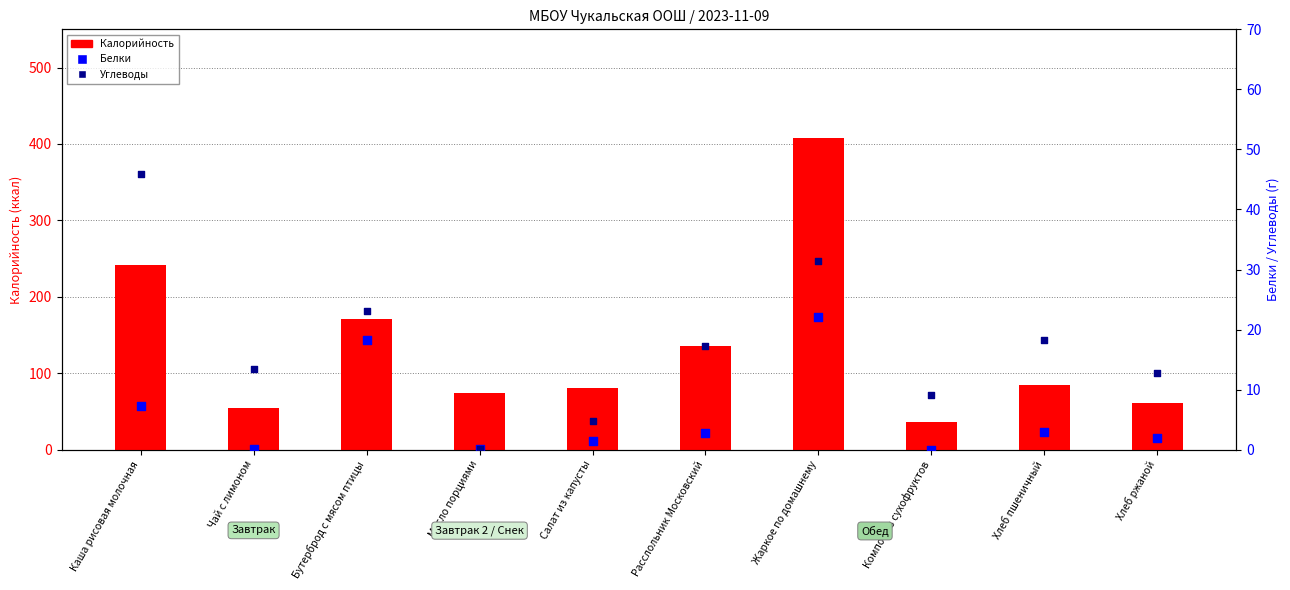

At which category is the sum across all series the highest?

Жаркое по домашнему